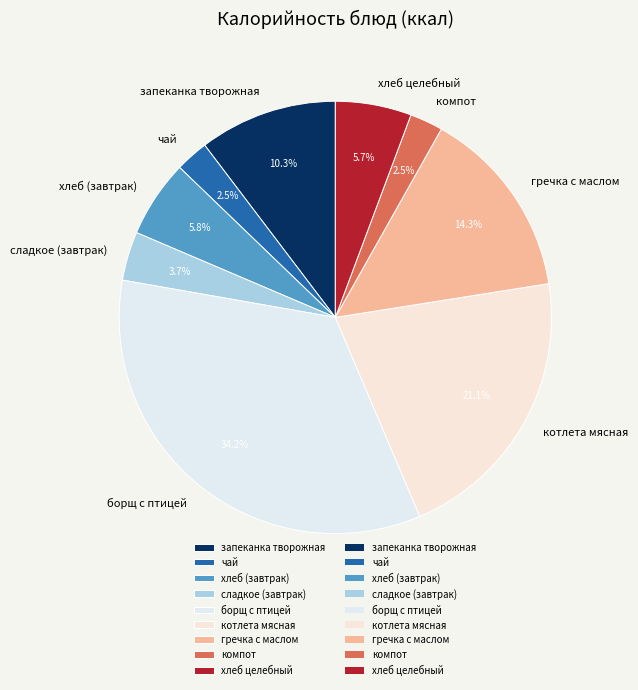

Combined, do котлета мясная and запеканка творожная account for over 50%?

No